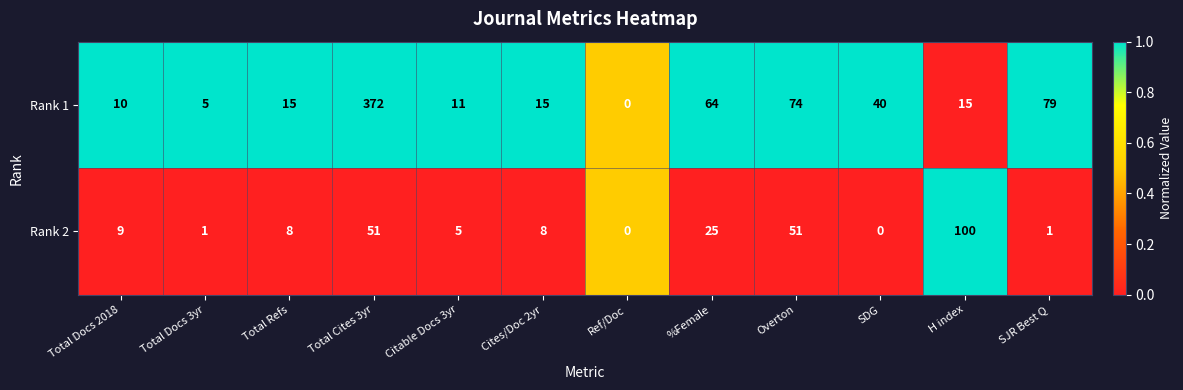

What is the difference between the Rank 2 values at Total Refs and Total Cites 3yr?

43